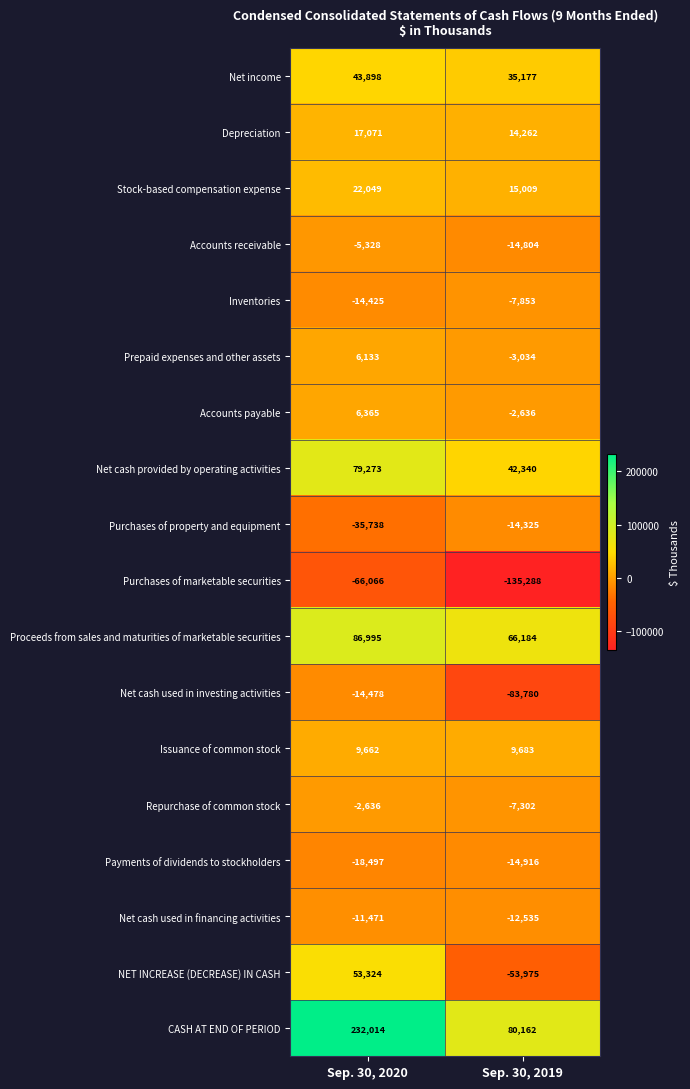

Between Sep. 30, 2020 and Sep. 30, 2019, which series saw the biggest shift?

CASH AT END OF PERIOD